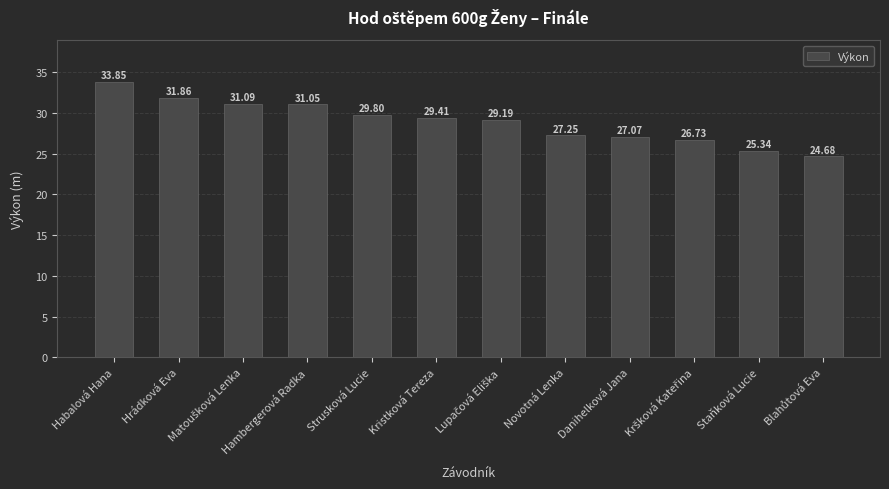

What is the difference between the second highest and second lowest values?

6.5